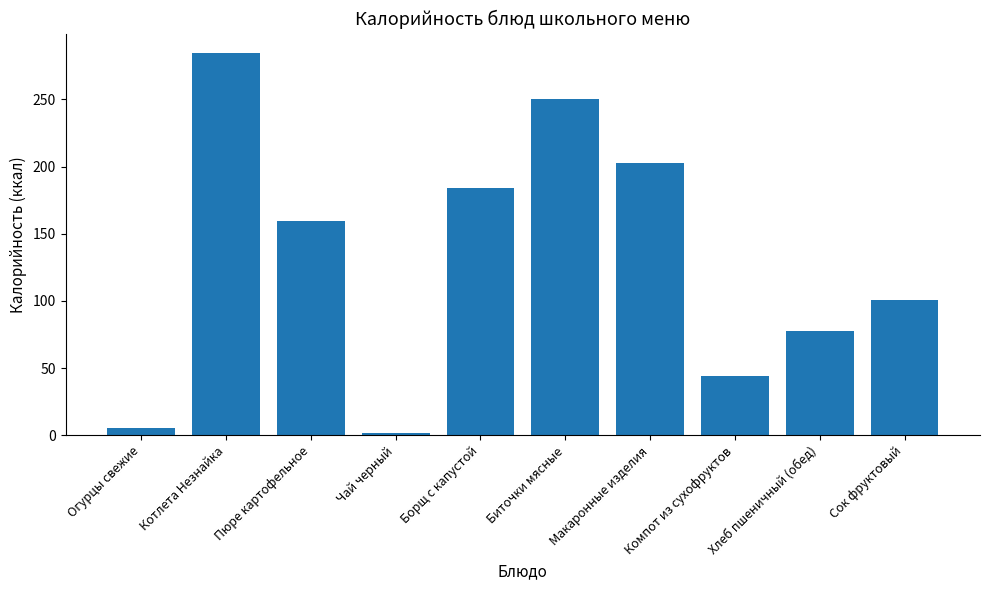

At which category does the chart reach its peak across all series?

Котлета Незнайка